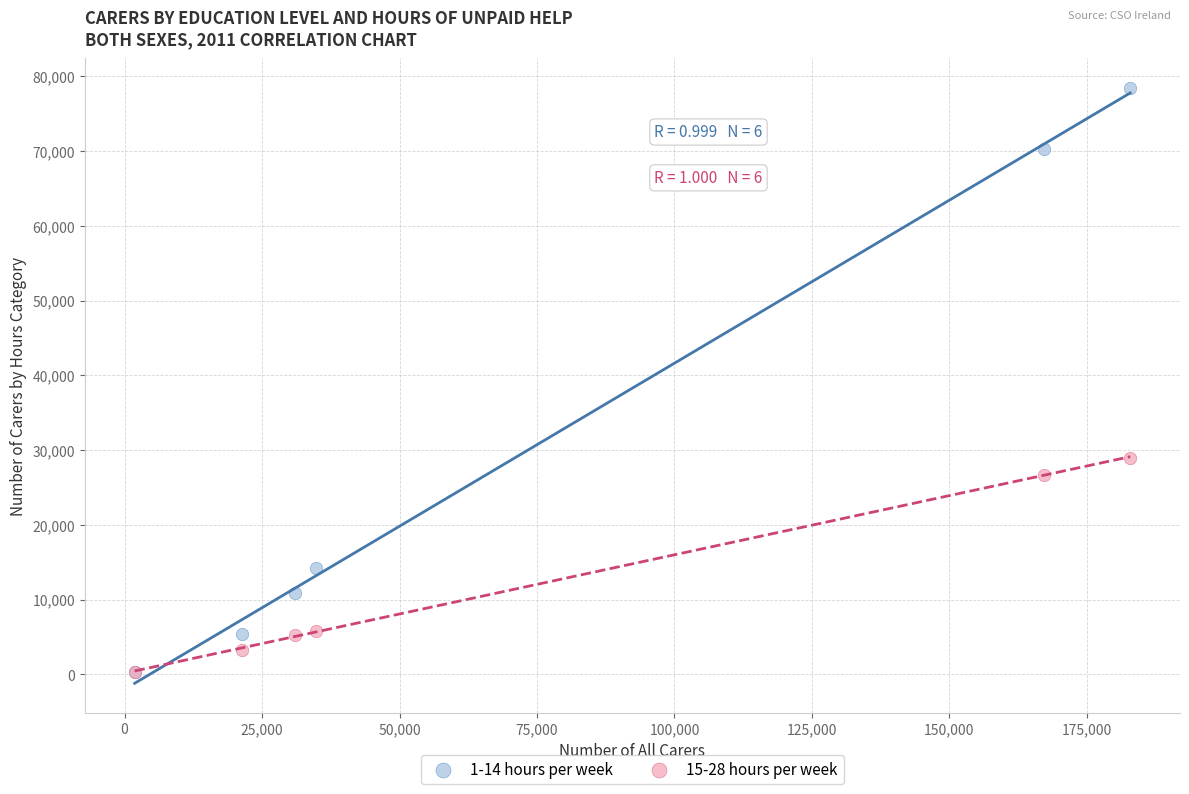

Across all series, what Y value is closest to 39376?

28995